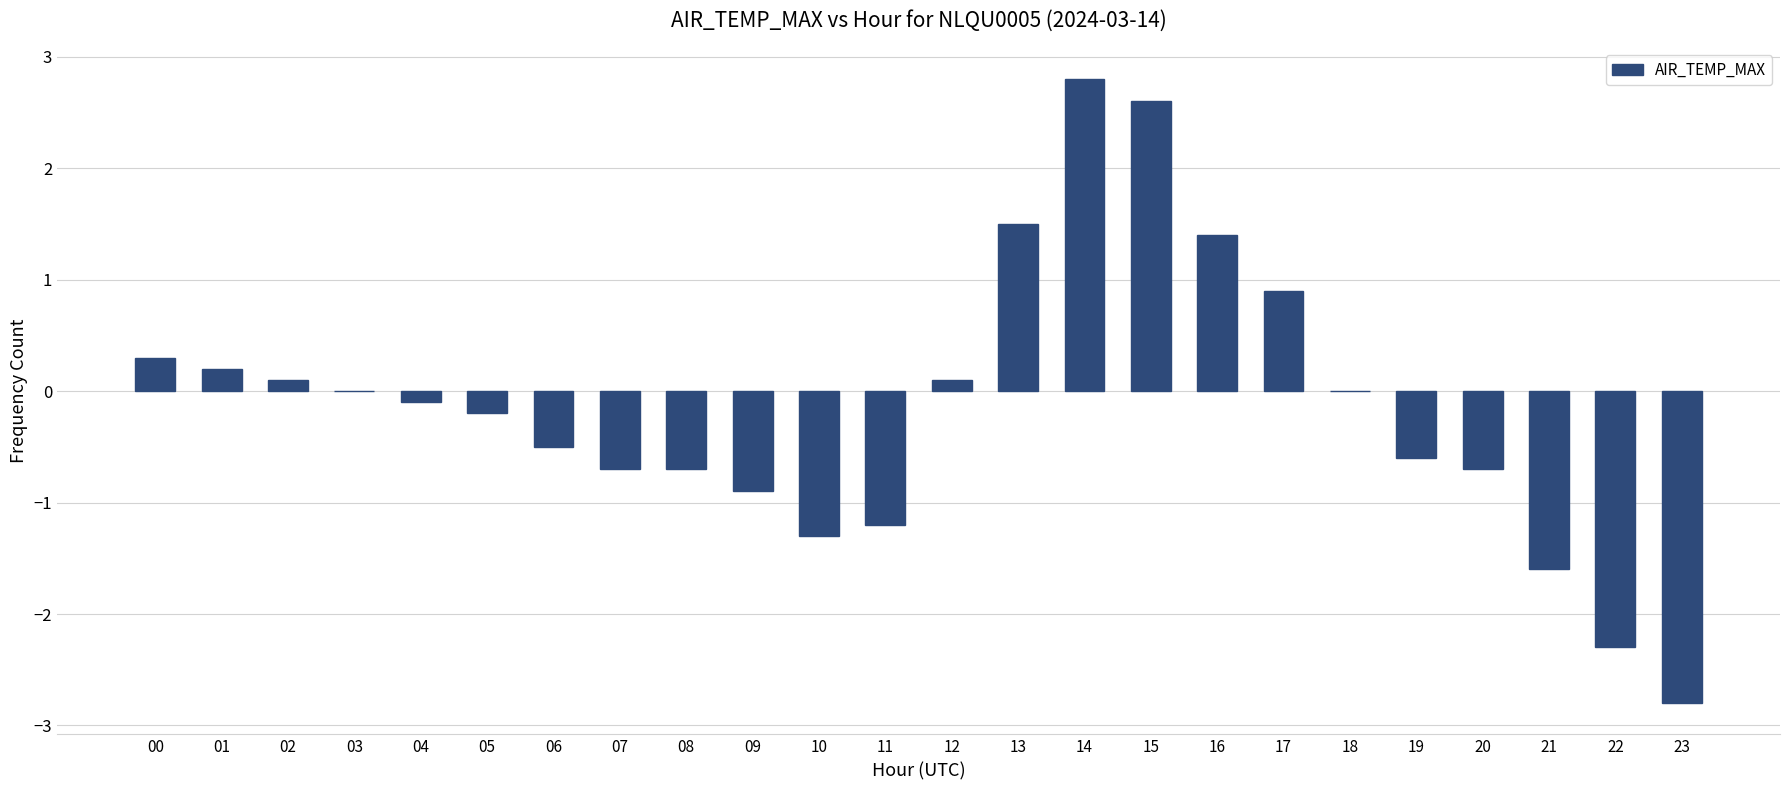

What is the maximum value shown in the chart?

2.8